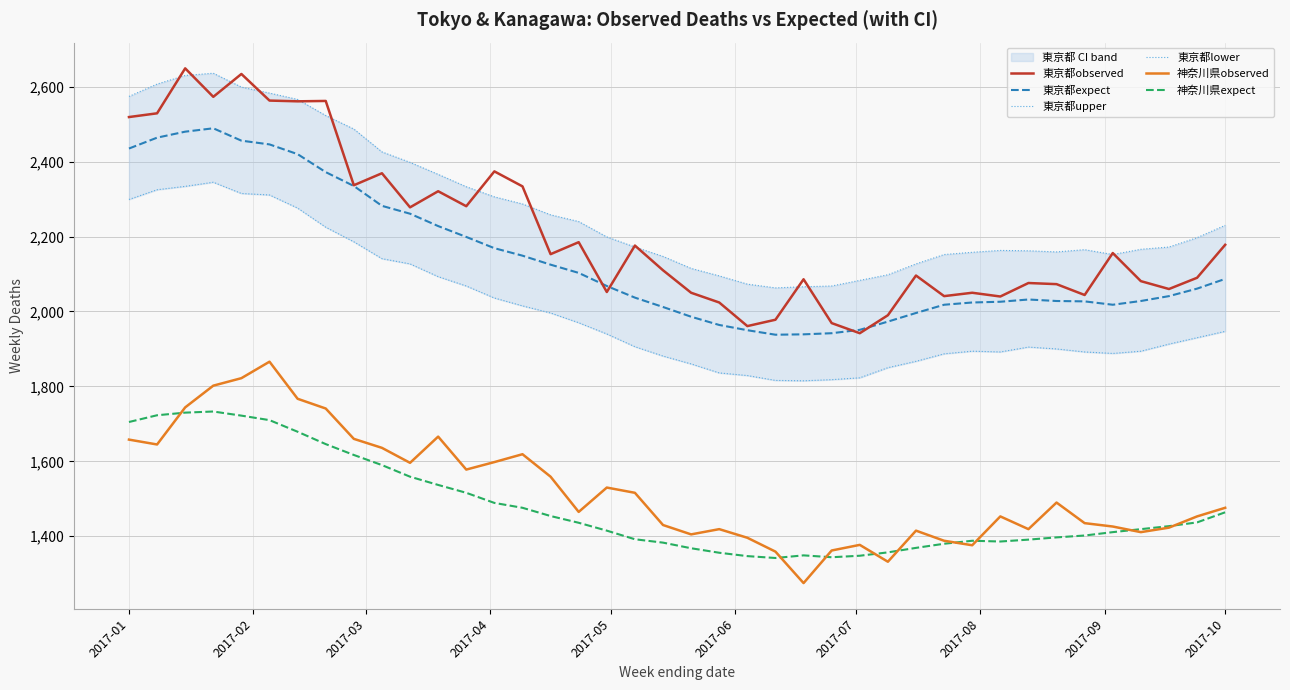

True or false: 神奈川県expect and 東京都observed cross at least once.

False